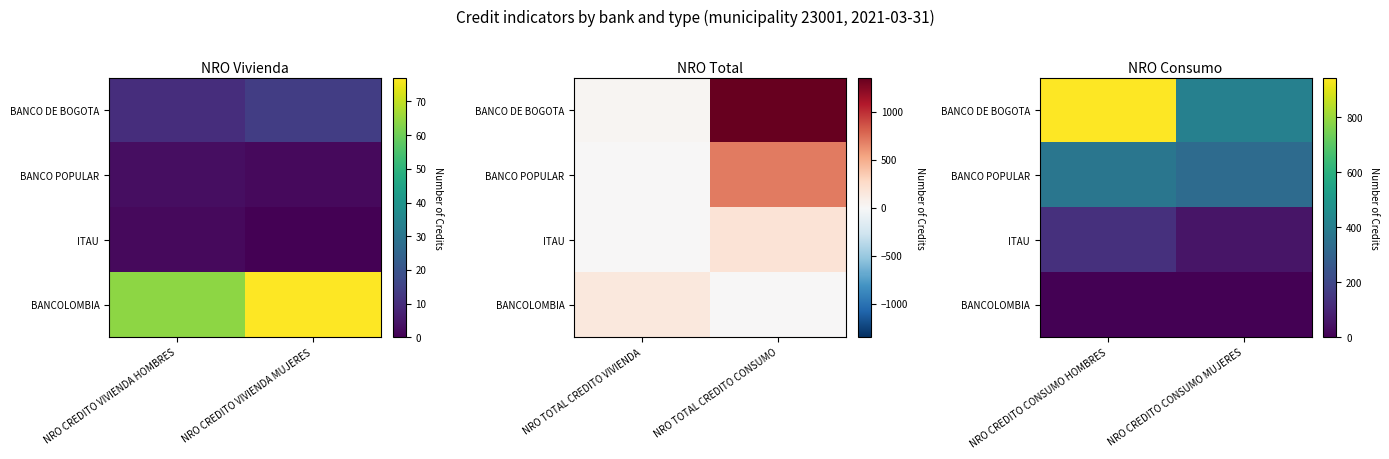

Which series has the widest spread of values?

BANCO DE BOGOTA